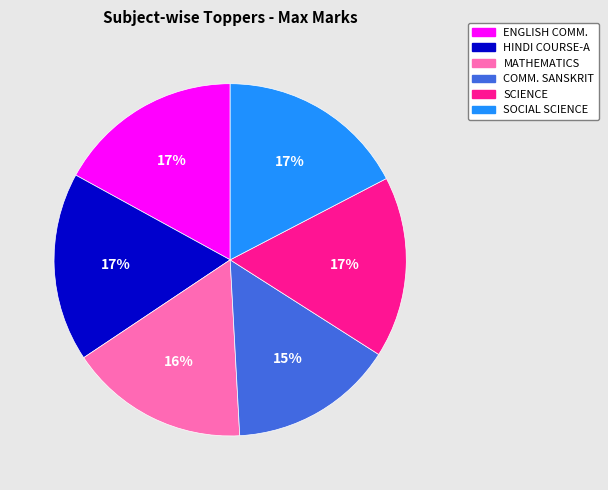

What percentage is the COMM. SANSKRIT slice, to the nearest percent?

15%